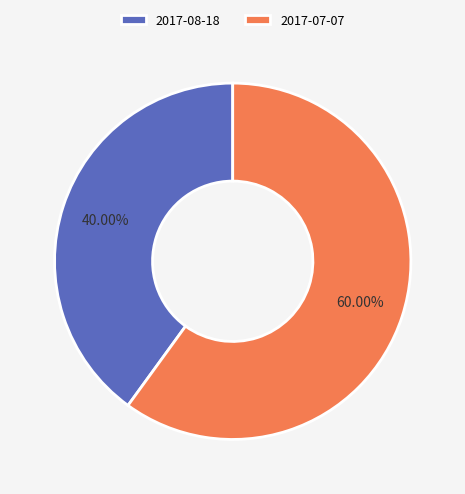

Which category has the smallest portion of the pie?

2017-08-18